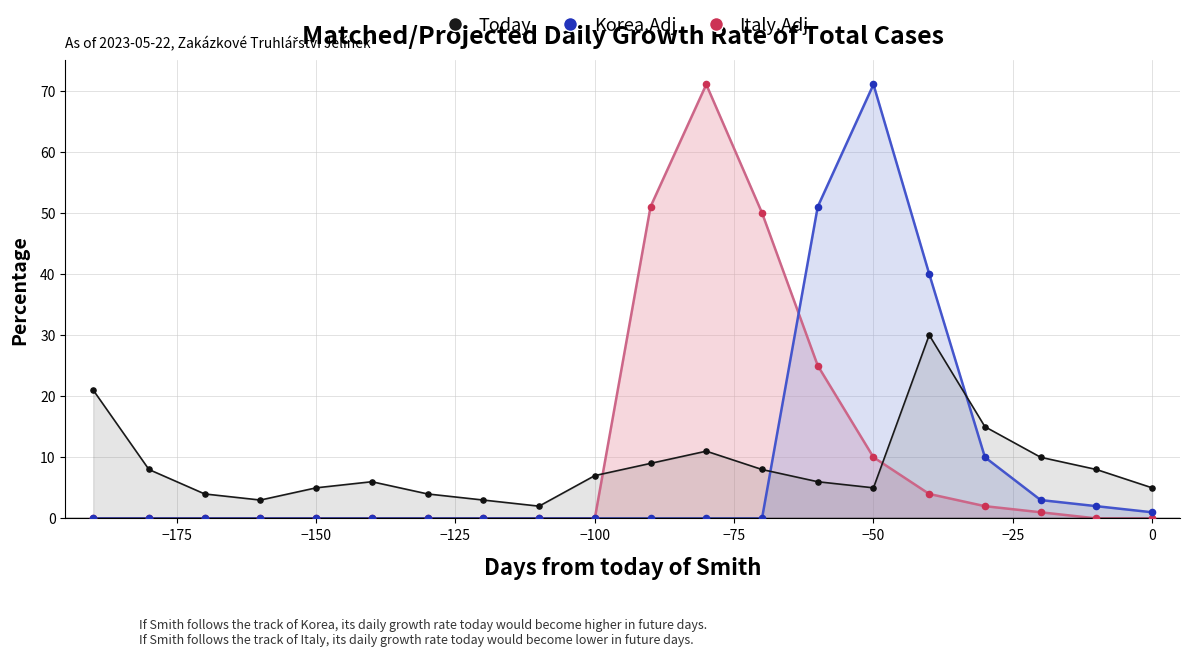

At how many categories does at least one series exceed 1?

20